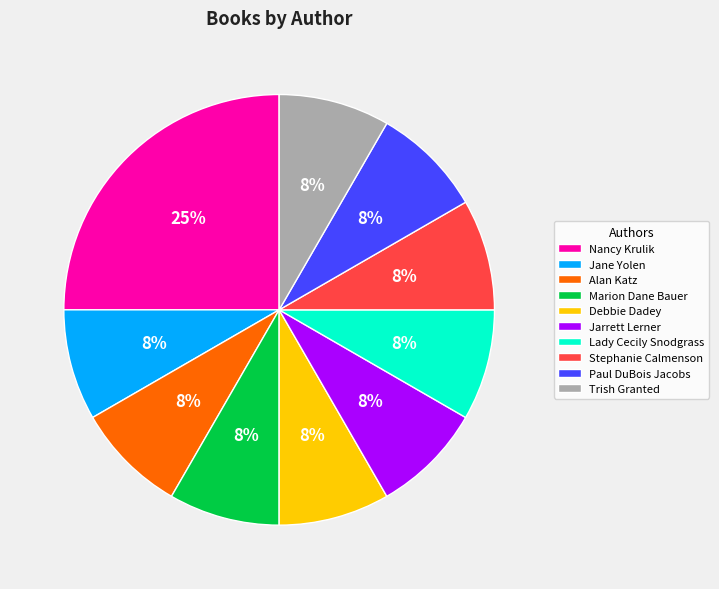

How many segments does this pie chart have?

10